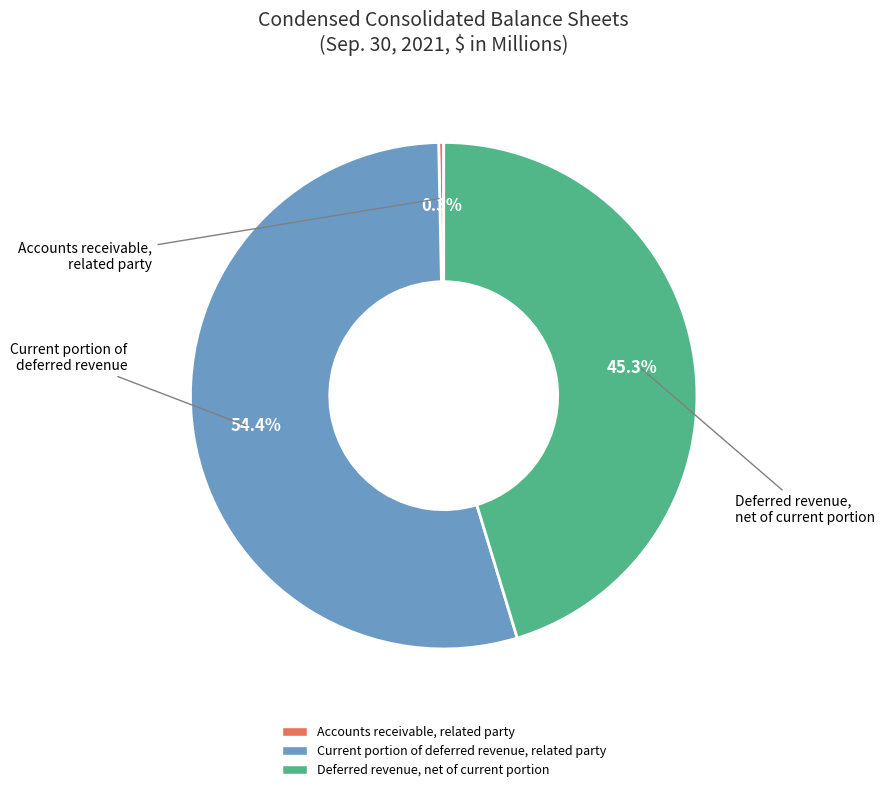

Does any single category account for the majority?

Yes